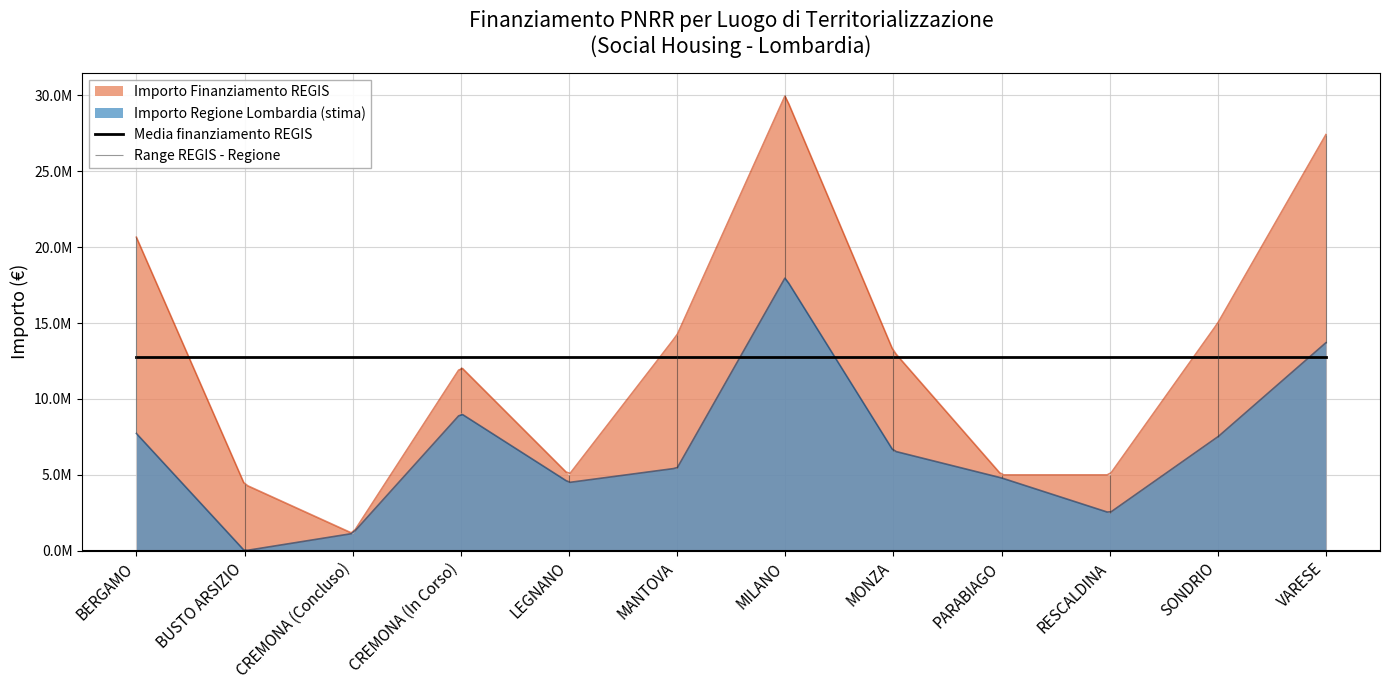

What is the difference between the second highest and minimum values in the Importo Finanziamento REGIS series?

26277728.7